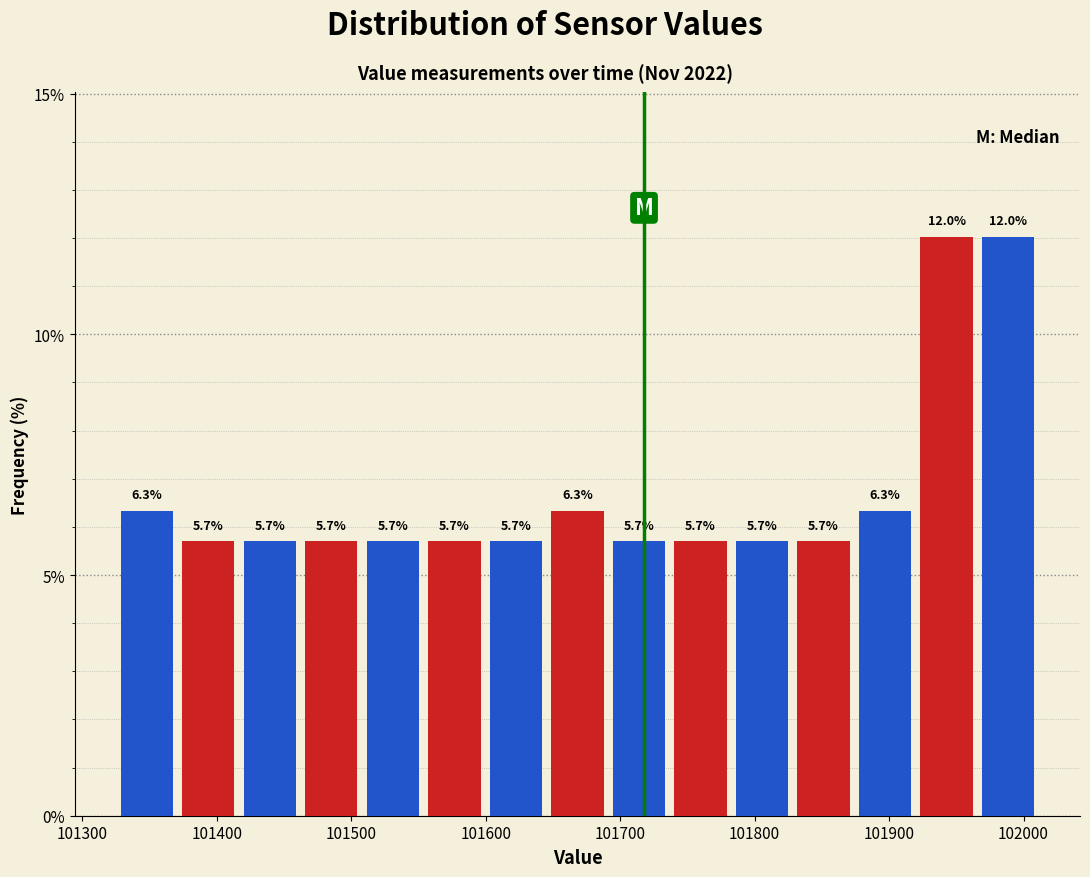

Reading left to right, list every bar in this chart as the range it spans on the x-axis followed by its height. The bar edges are not printed on the chart, so give them approximately, as read against the axis.

101330 to 101370: 6.3
101370 to 101420: 5.7
101420 to 101460: 5.7
101460 to 101510: 5.7
101510 to 101550: 5.7
101550 to 101600: 5.7
101600 to 101650: 5.7
101650 to 101690: 6.3
101690 to 101740: 5.7
101740 to 101780: 5.7
101780 to 101830: 5.7
101830 to 101870: 5.7
101870 to 101920: 6.3
101920 to 101970: 12.0
101970 to 102010: 12.0